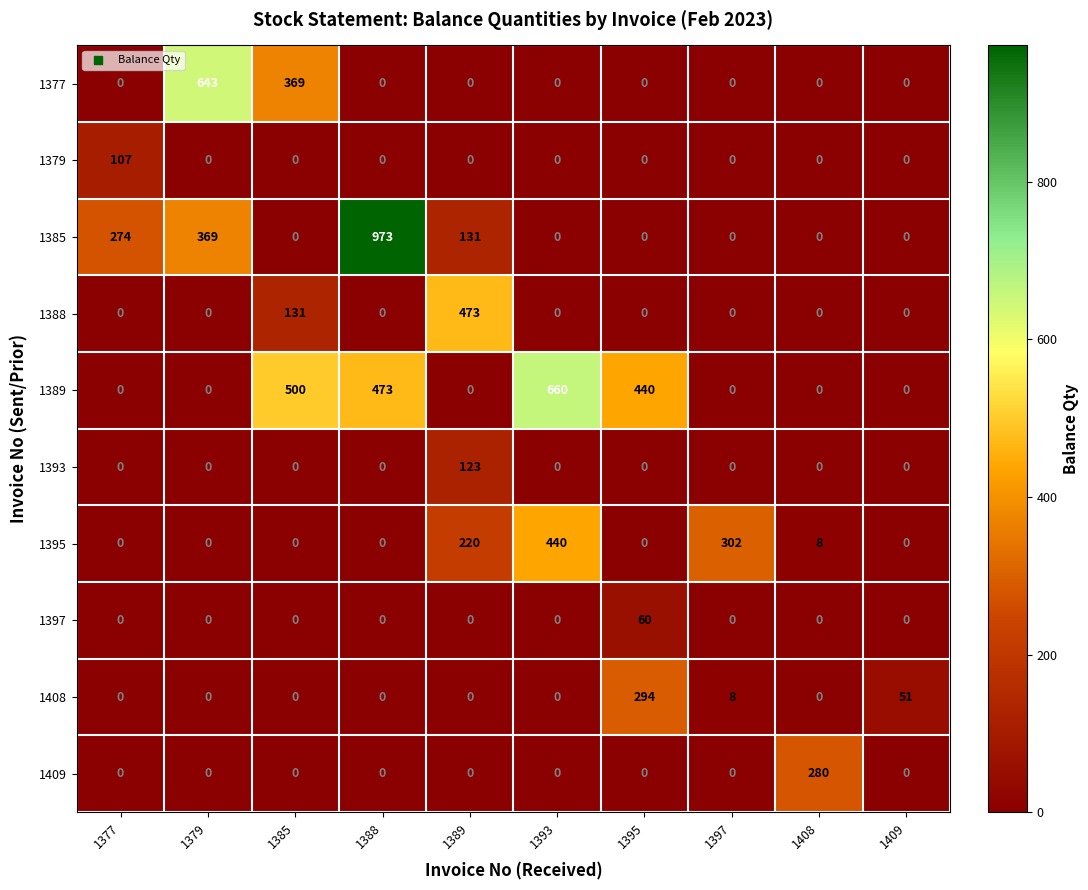

Which series changed the most between 1395 and 1409?

1389